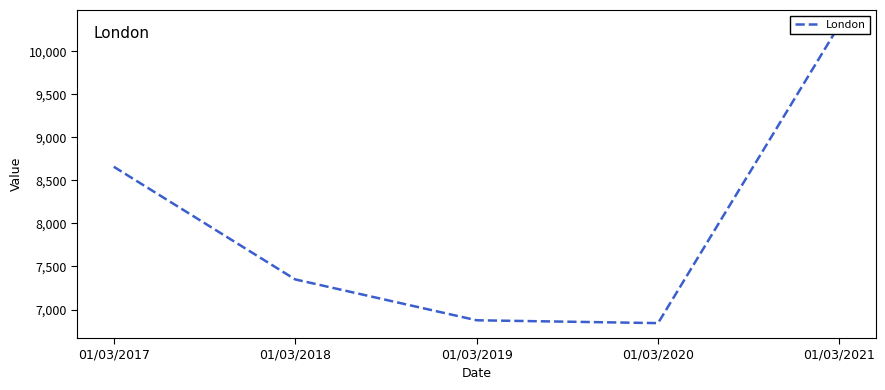

How many interior local valleys (lower than both neighbors) does the data have?

1